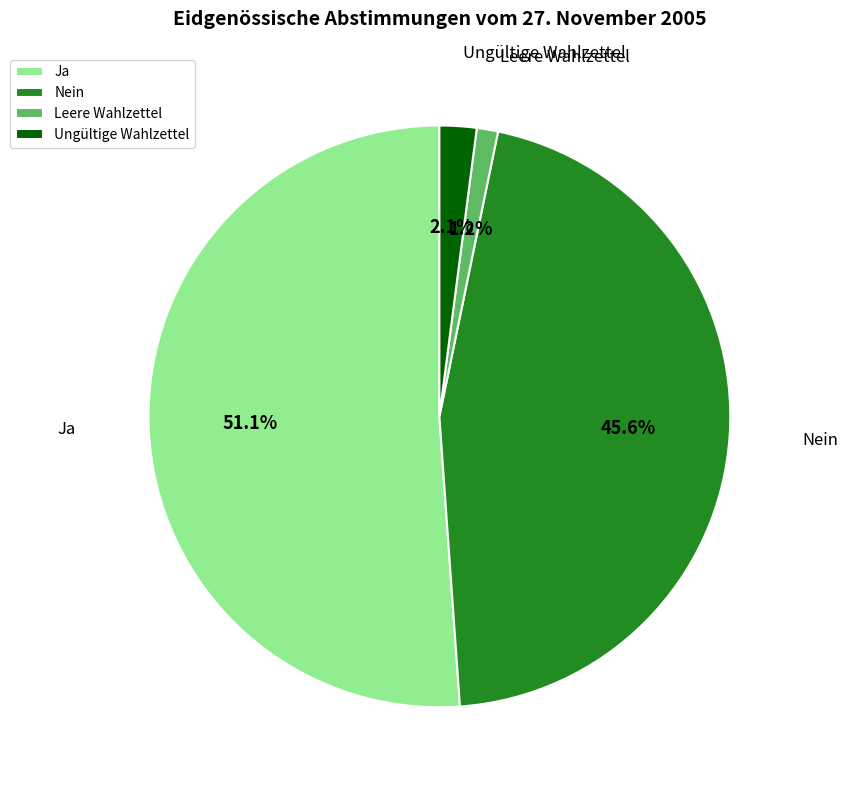

What is the largest slice in the pie chart?

Ja